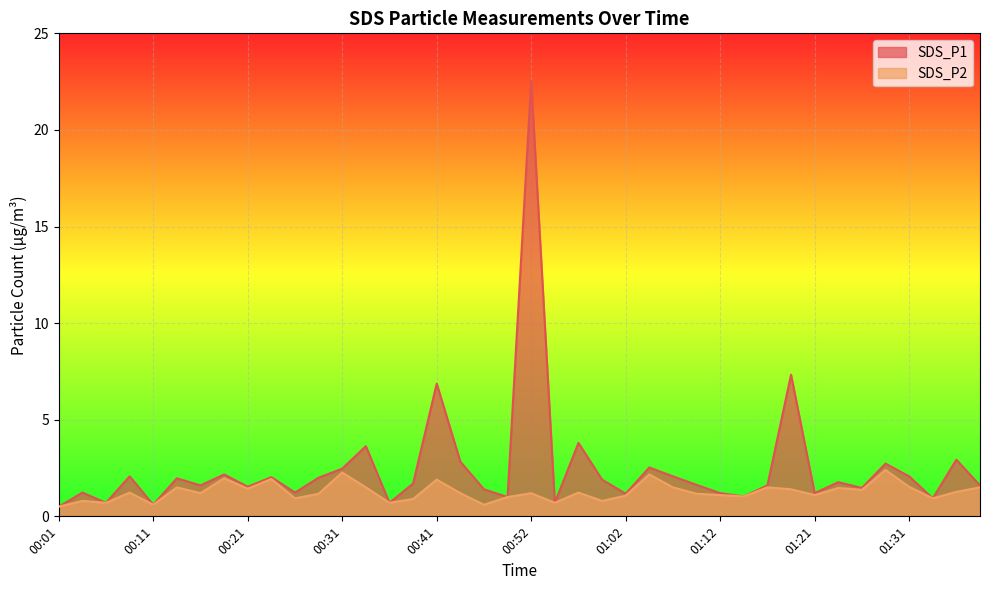

At 01:21, list the series in order from largest to smallest.

SDS_P1, SDS_P2